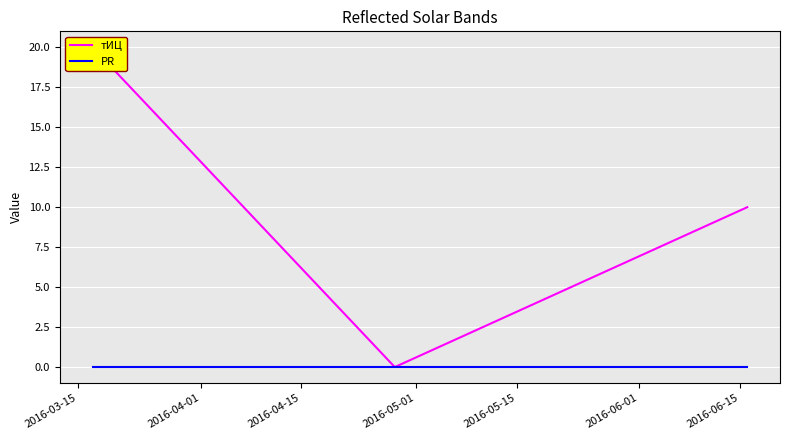

How many values in the тИЦ series are below 10?

1